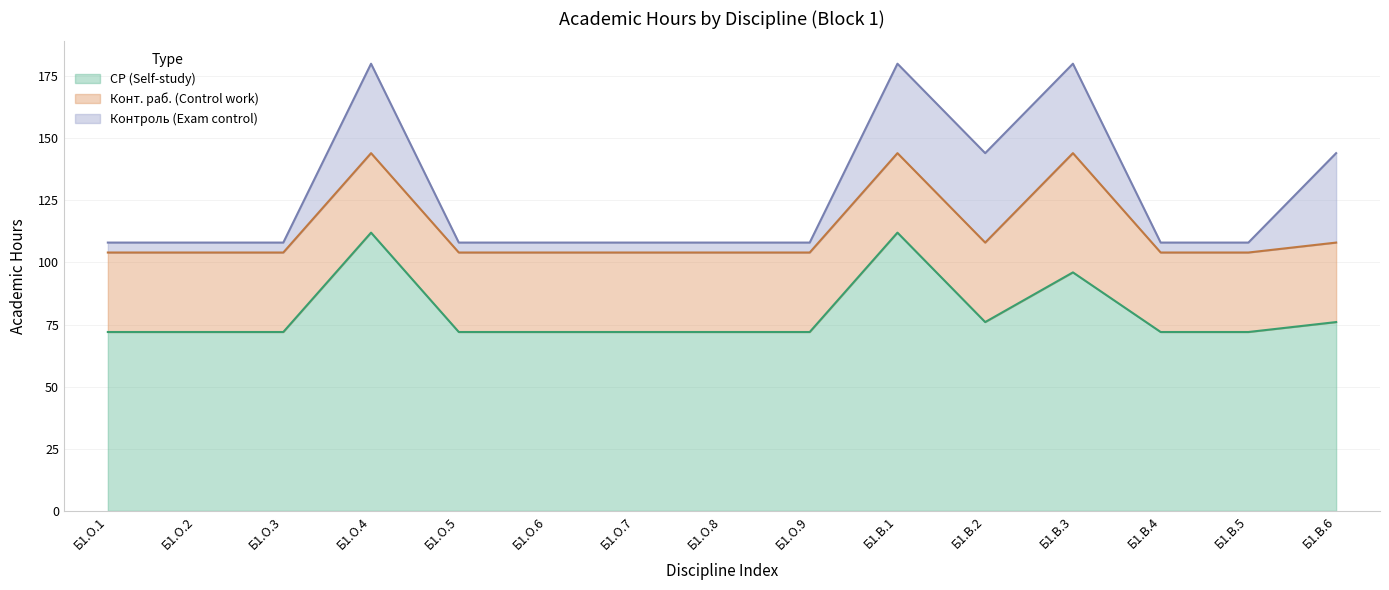

How many data points in Контроль (Exam control) are above 4?

5